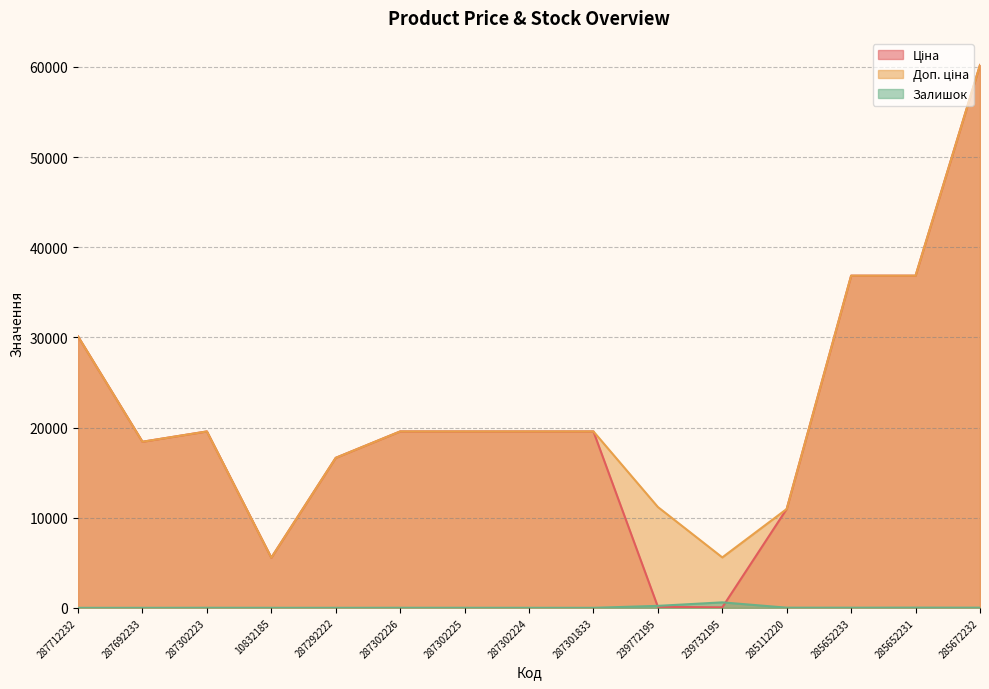

Where do Залишок and Ціна first cross each other?

287301833 and 239772195